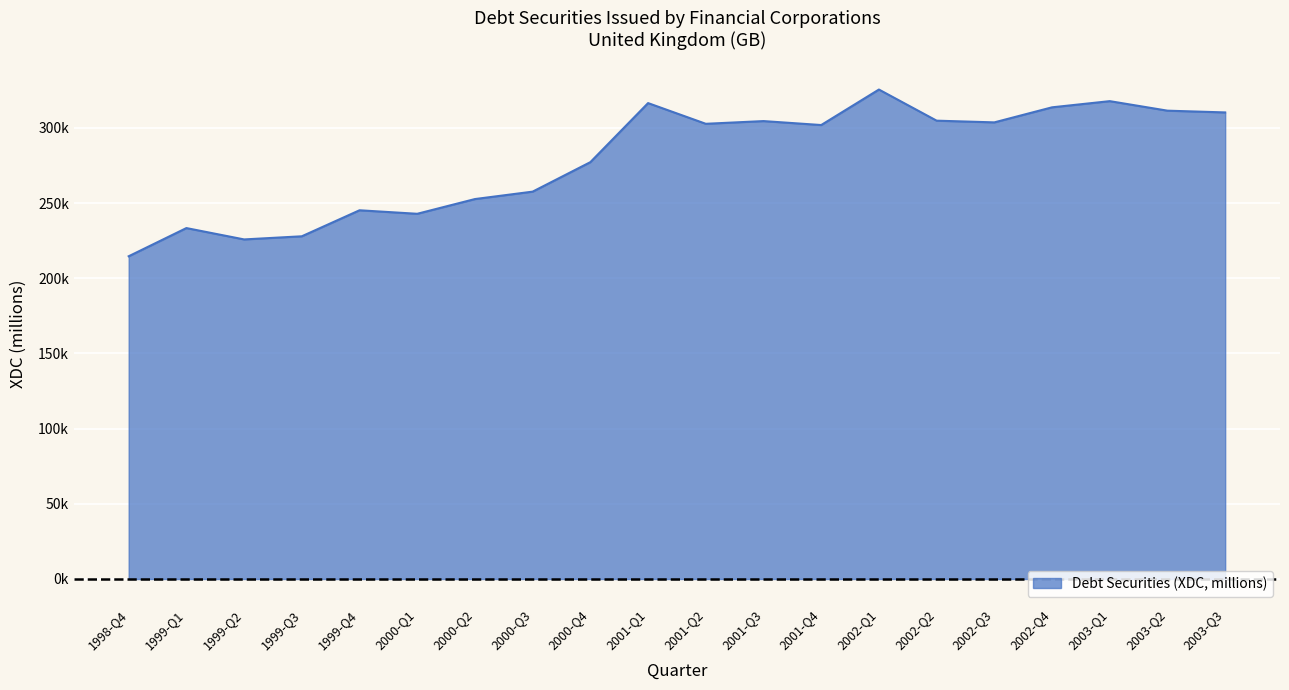

List the labels in order of value, largest first.

2002-Q1, 2003-Q1, 2001-Q1, 2002-Q4, 2003-Q2, 2003-Q3, 2002-Q2, 2001-Q3, 2002-Q3, 2001-Q2, 2001-Q4, 2000-Q4, 2000-Q3, 2000-Q2, 1999-Q4, 2000-Q1, 1999-Q1, 1999-Q3, 1999-Q2, 1998-Q4